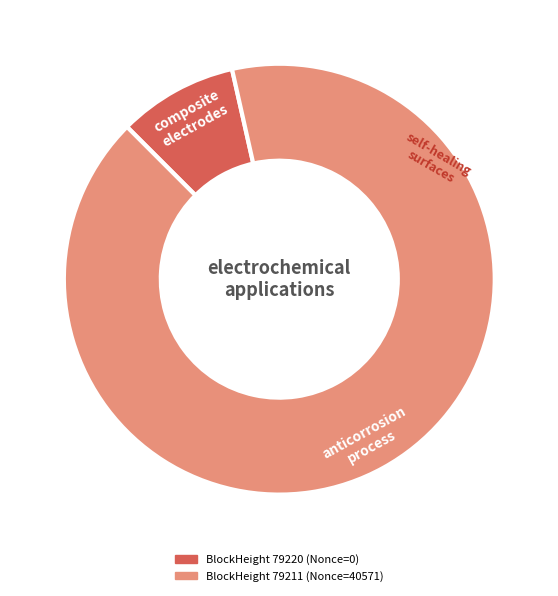

Is there a majority slice in this chart?

Yes